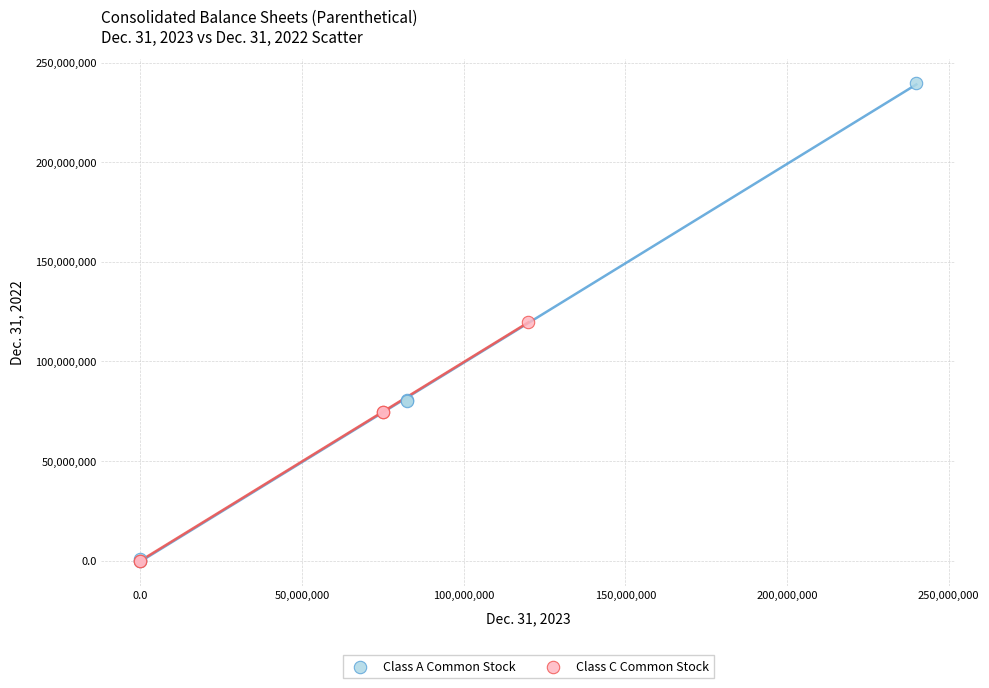

Which series has the largest Y range (max minus min)?

Class A Common Stock